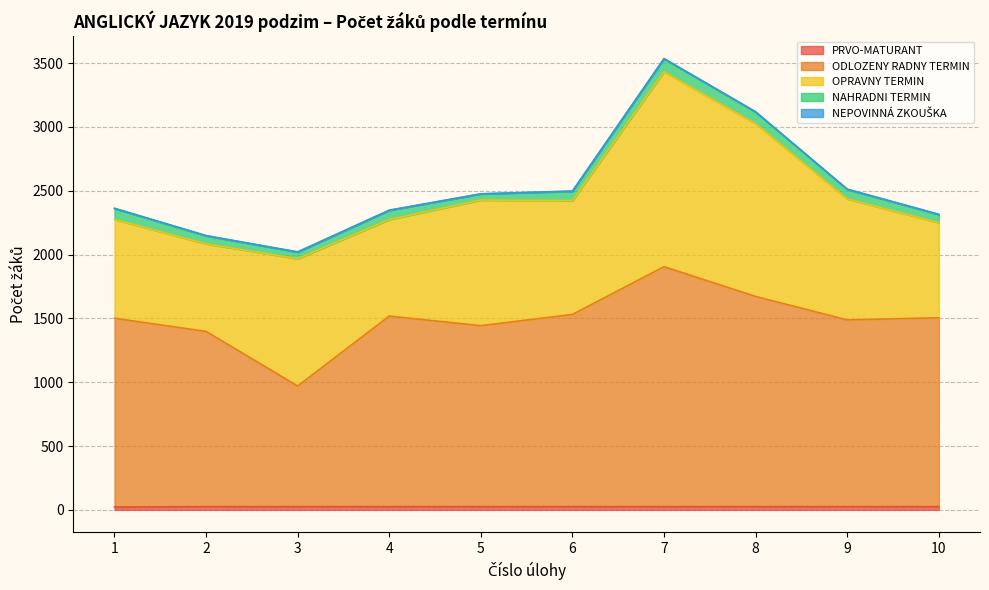

Reading left to right, transcribe all the data shown in this chart.

PRVO-MATURANT: 22	25	25	25	25	25	25	25	25	25
ODLOZENY RADNY TERMIN: 1479	1373	945	1493	1418	1506	1880	1647	1463	1480
OPRAVNY TERMIN: 774	686	997	756	984	892	1527	1354	948	745
NAHRADNI TERMIN: 85	62	52	72	48	72	101	90	74	63
NEPOVINNÁ ZKOUŠKA: 3	3	2	2	1	3	3	3	3	3